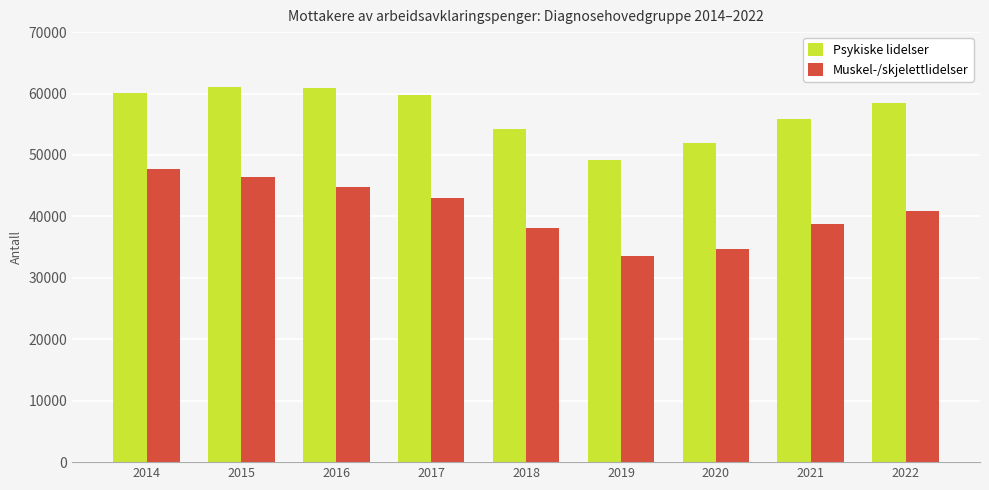

Read the Muskel-/skjelettlidelser value at 2018.

38052